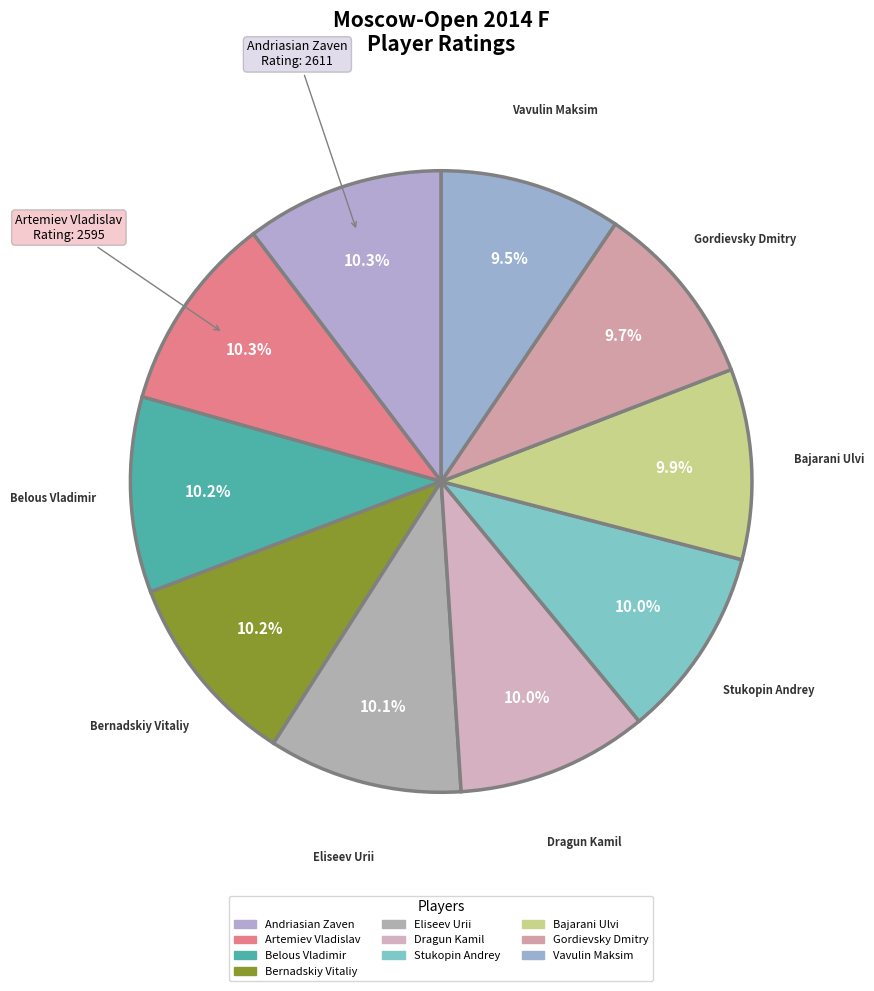

Count the number of slices in the pie.

10